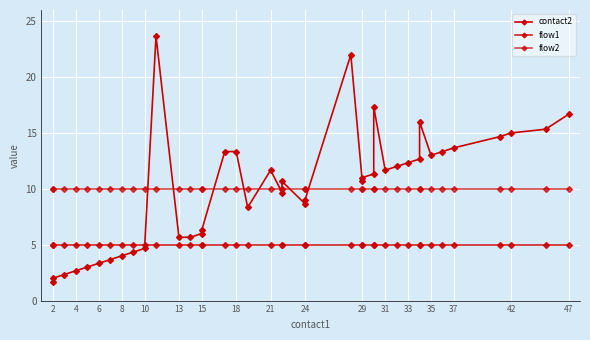

How many distinct data groups are displayed?

3